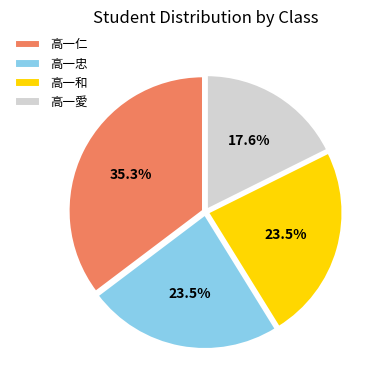

How much of the chart is everything except 高一仁?

64.7%